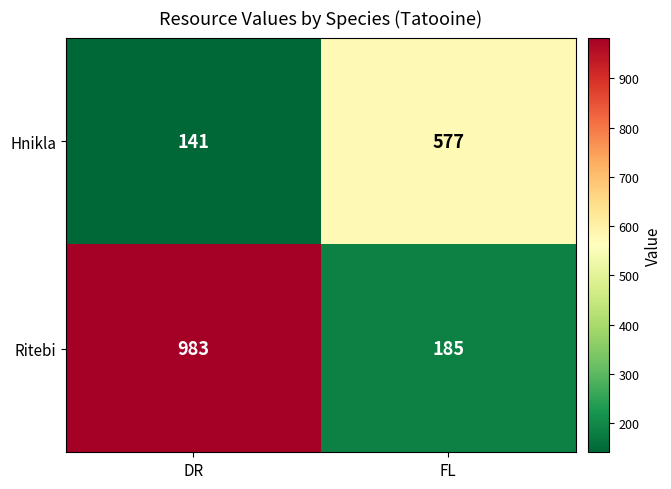

Which series has the widest spread of values?

Ritebi